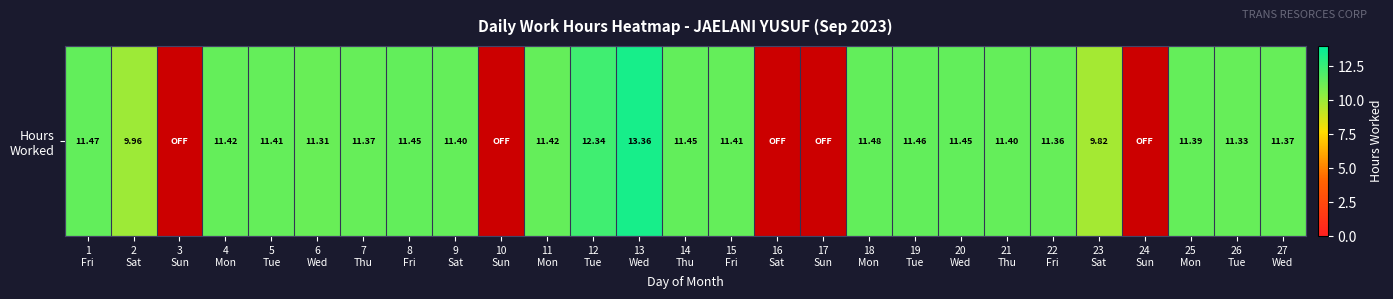

Is it true that the value at 14
Thu is 7.6?

False